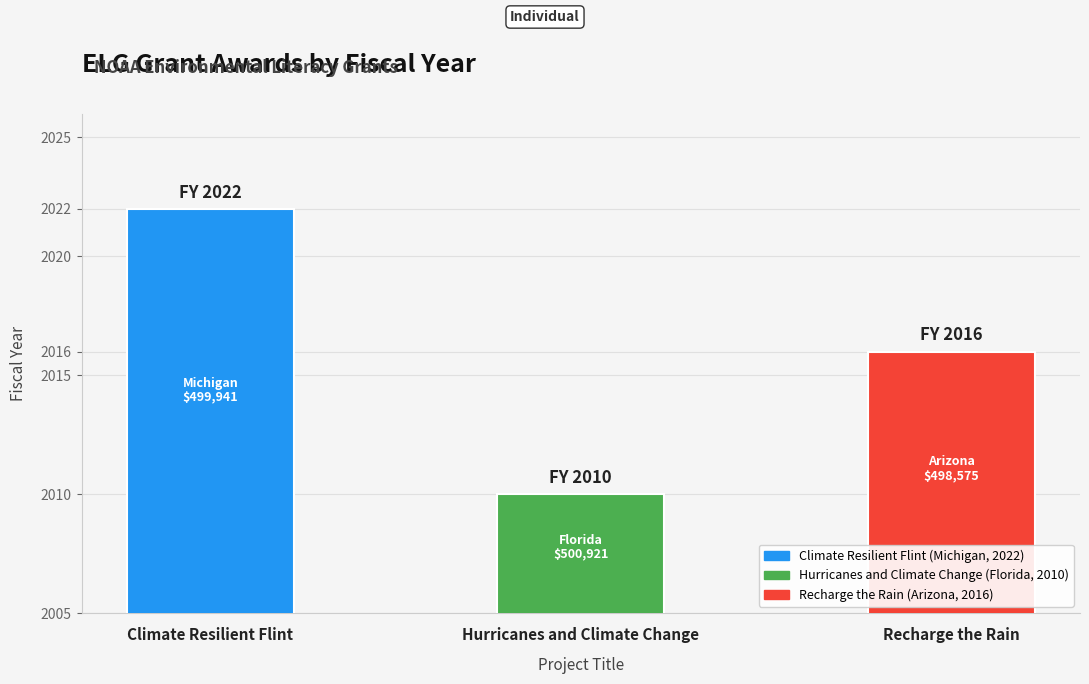

How many bars are there in total?

3